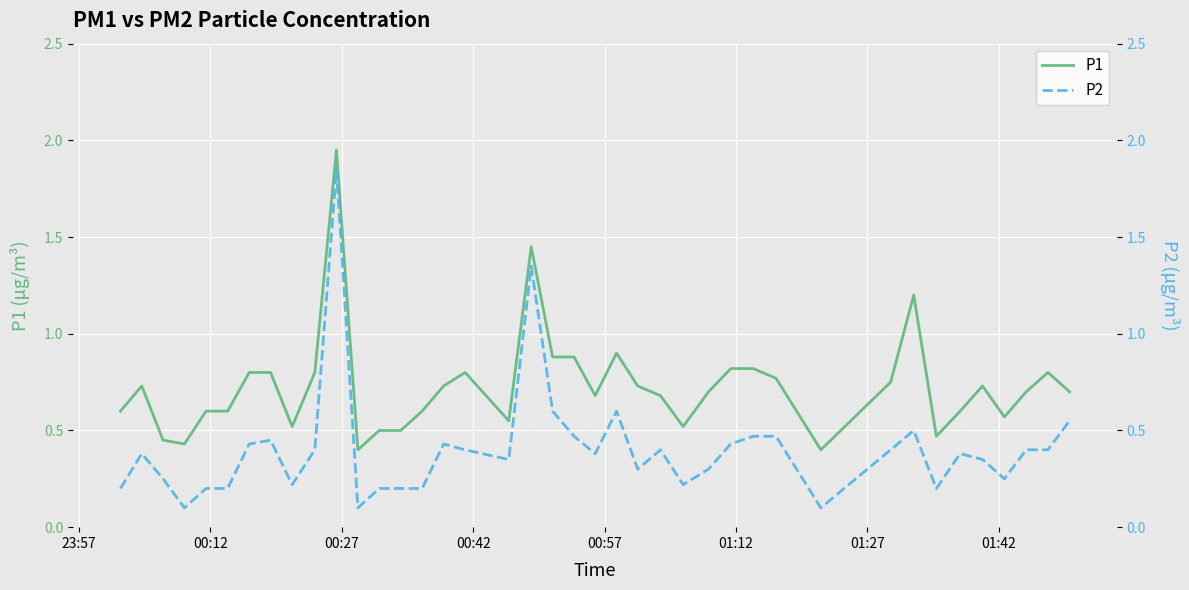

Which series has the largest total across all categories?

P1